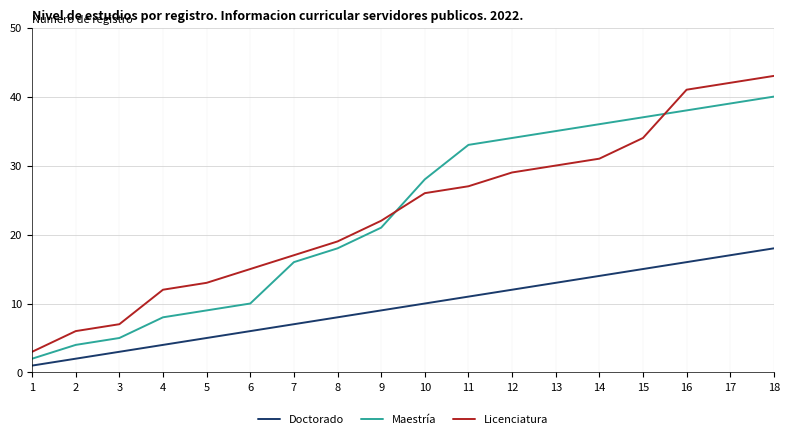

Rank the series at 6 from highest to lowest value.

Licenciatura, Maestría, Doctorado